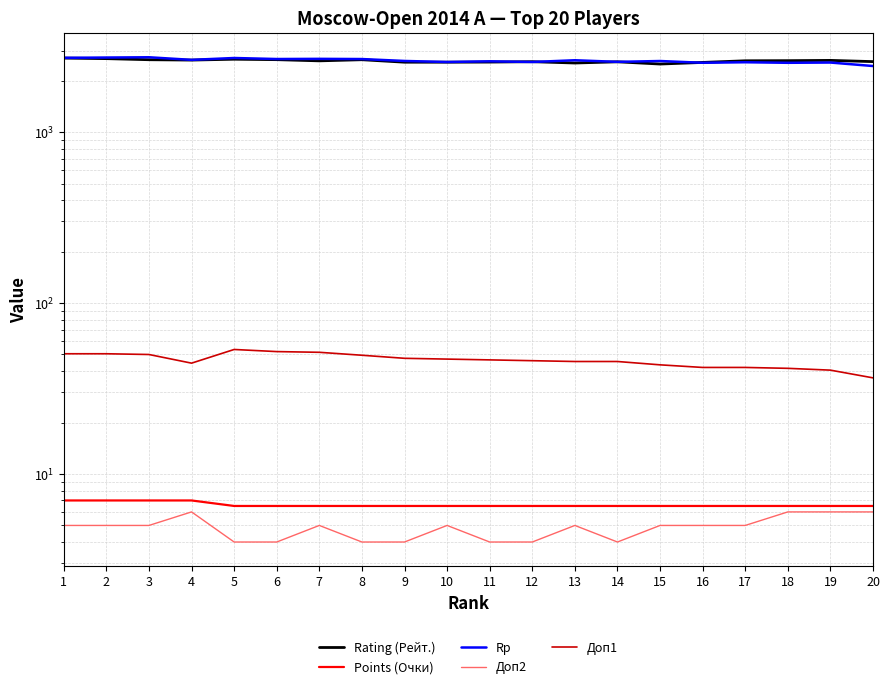

True or false: Доп2 has more than 1 interior local peaks.

True